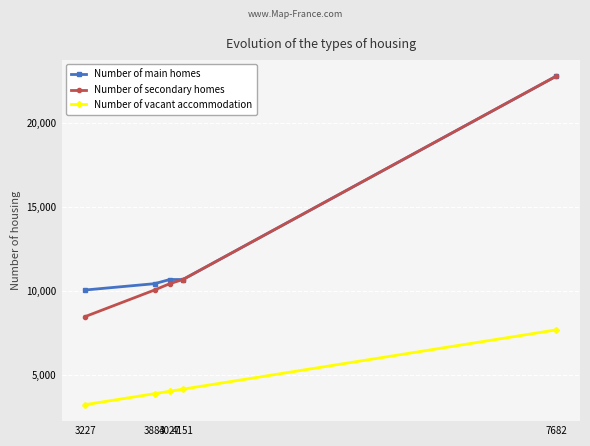

True or false: Number of vacant accommodation has more than 1 interior local peaks.

False